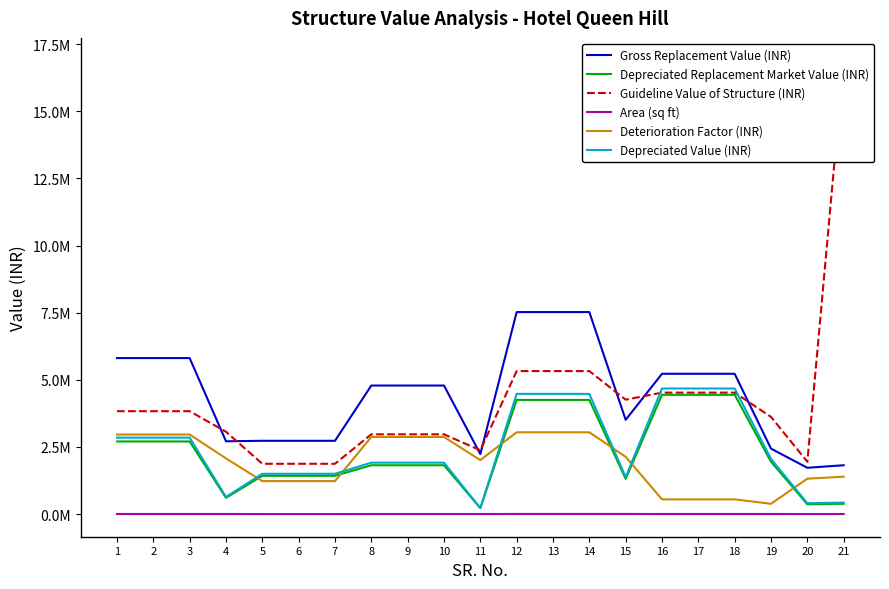

What are all the series names shown in the legend?

Gross Replacement Value (INR), Depreciated Replacement Market Value (INR), Guideline Value of Structure (INR), Area (sq ft), Deterioration Factor (INR), Depreciated Value (INR)